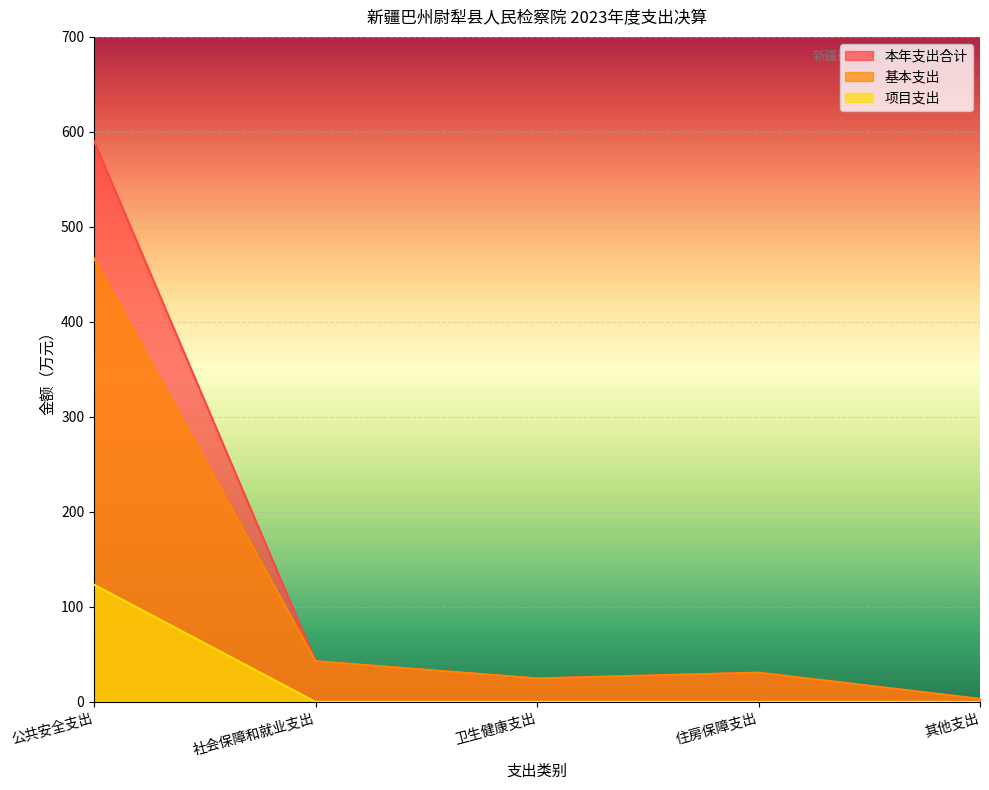

What is the value of the 本年支出合计 point at the 4th from the left?

30.8